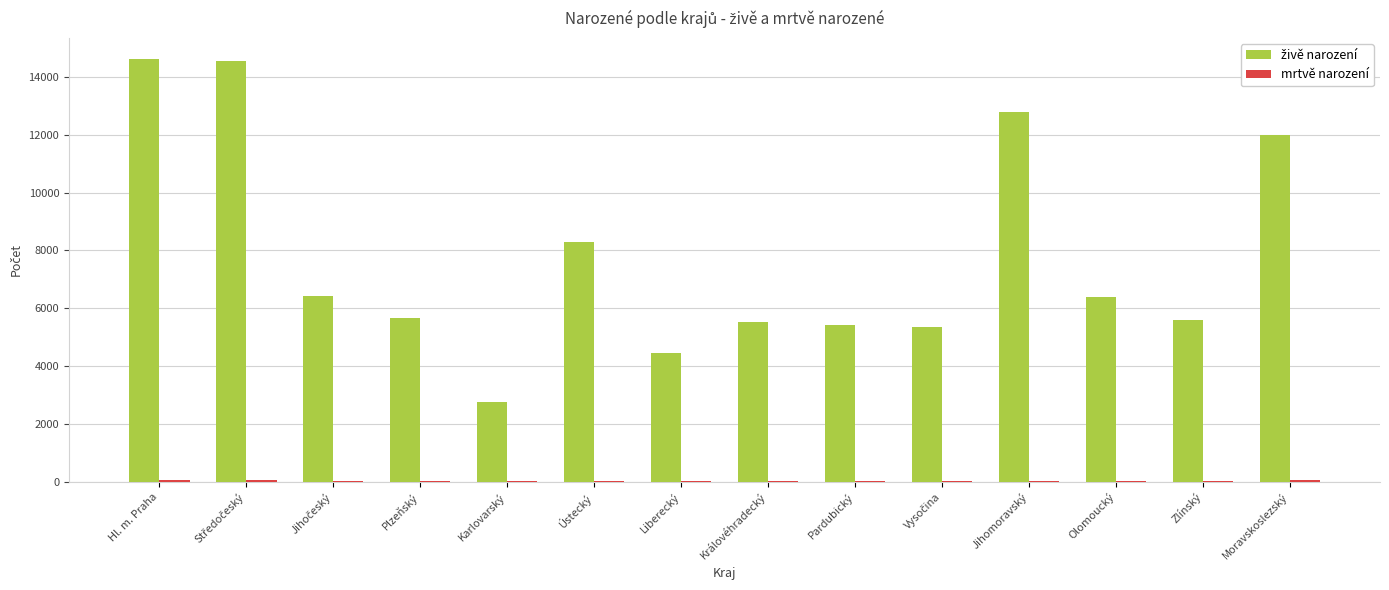

What is the maximum value shown in the chart?

14624